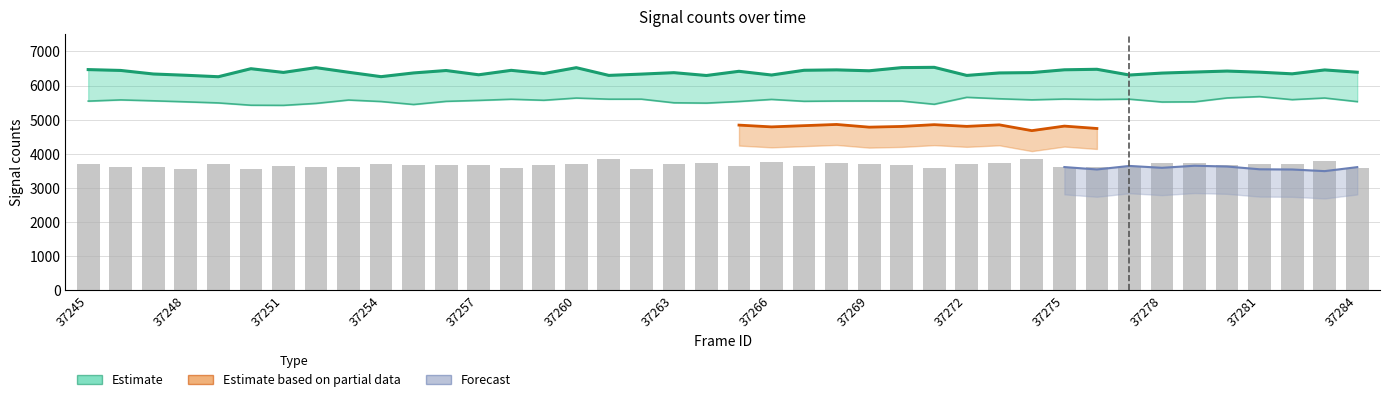

Which has a higher value, 37249 or 37282?

37282